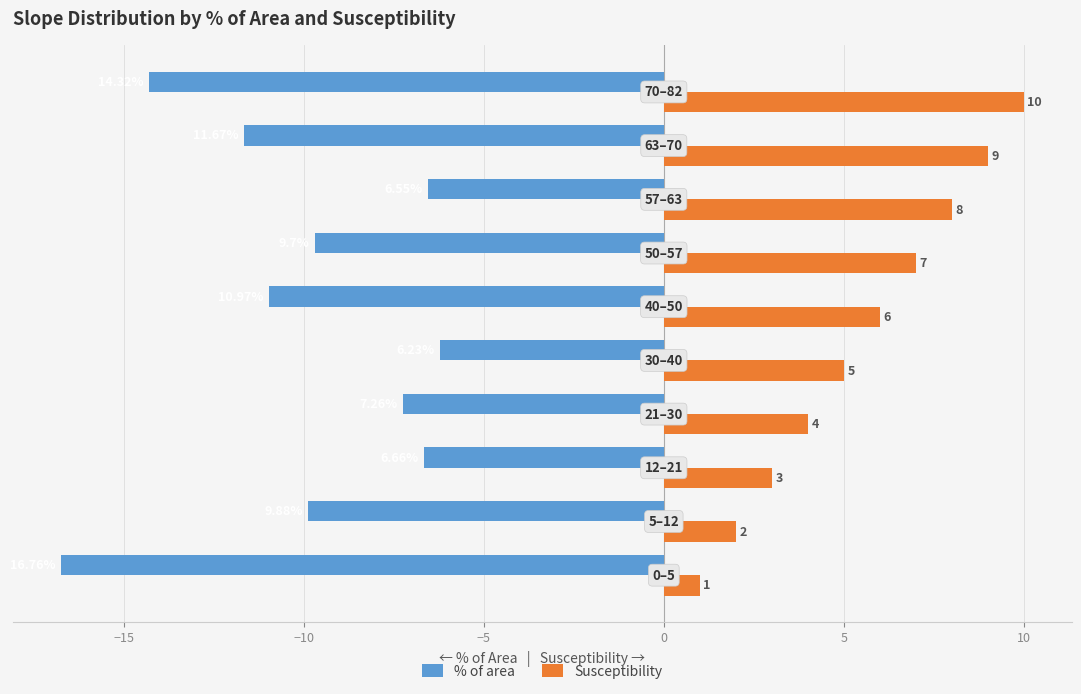

Rank the series by their average value, from highest to lowest.

Susceptibility, % of area